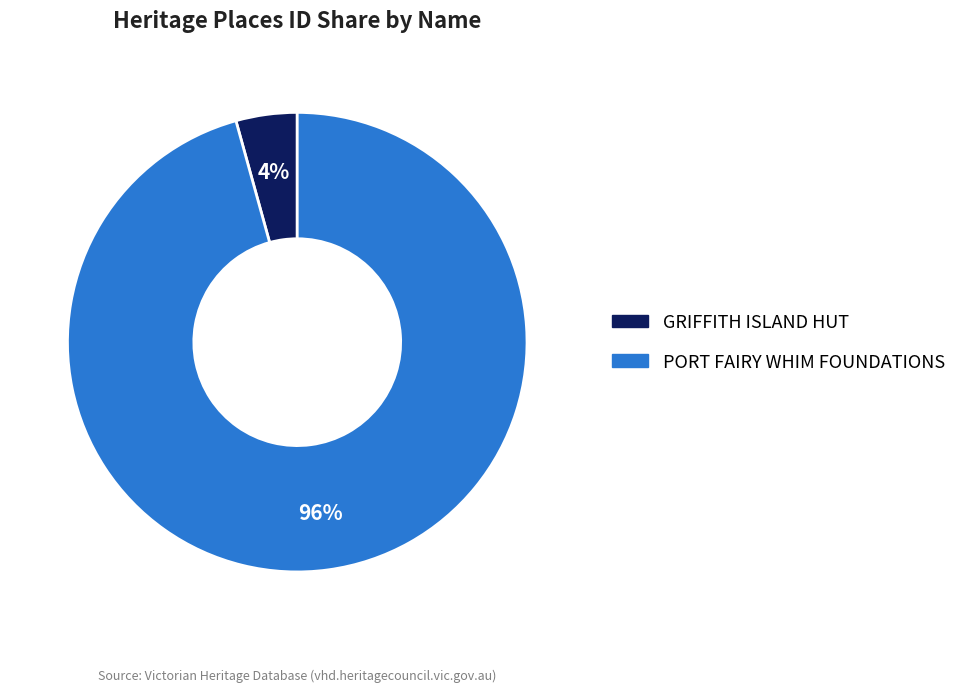

To the nearest percent, what percentage of the pie is PORT FAIRY WHIM FOUNDATIONS?

96%